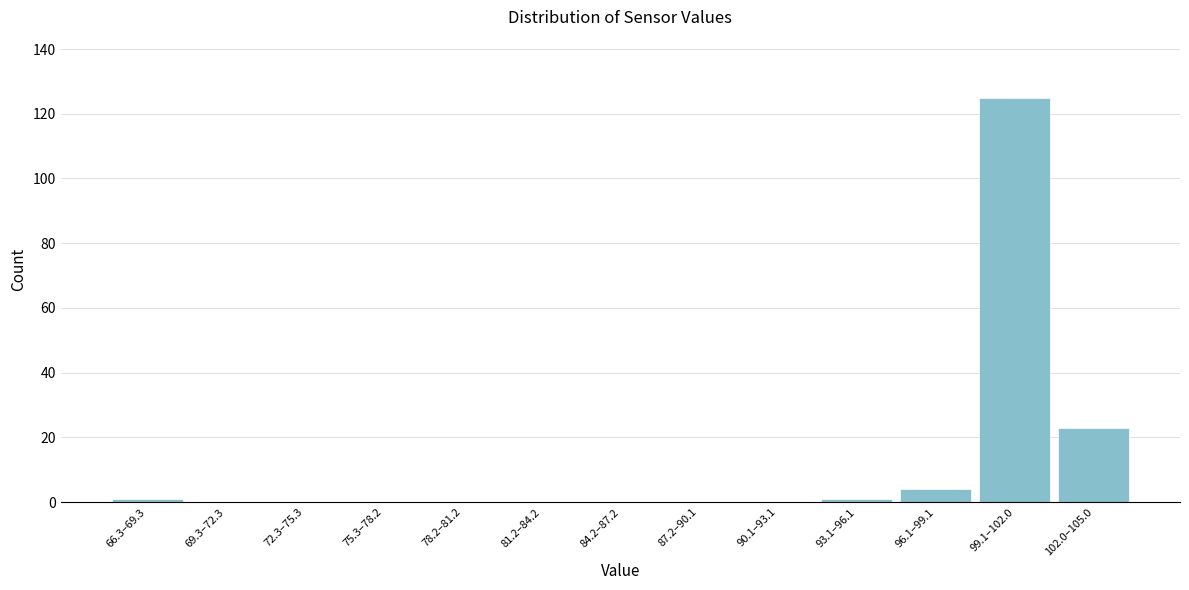

Reading right to left, list all the values displayed in this chart.

102.0–105.0=23	99.1–102.0=125	96.1–99.1=4	93.1–96.1=1	90.1–93.1=0	87.2–90.1=0	84.2–87.2=0	81.2–84.2=0	78.2–81.2=0	75.3–78.2=0	72.3–75.3=0	69.3–72.3=0	66.3–69.3=1